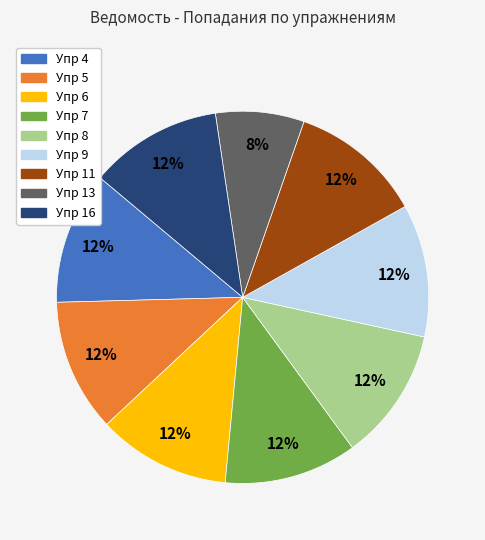

To the nearest percent, what is the difference between the largest and smallest slice percentages?

4%